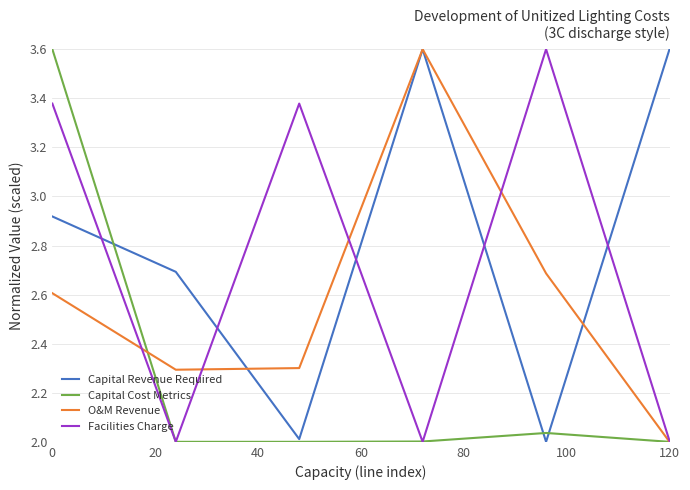

What is the maximum value for Capital Cost Metrics?

3.6